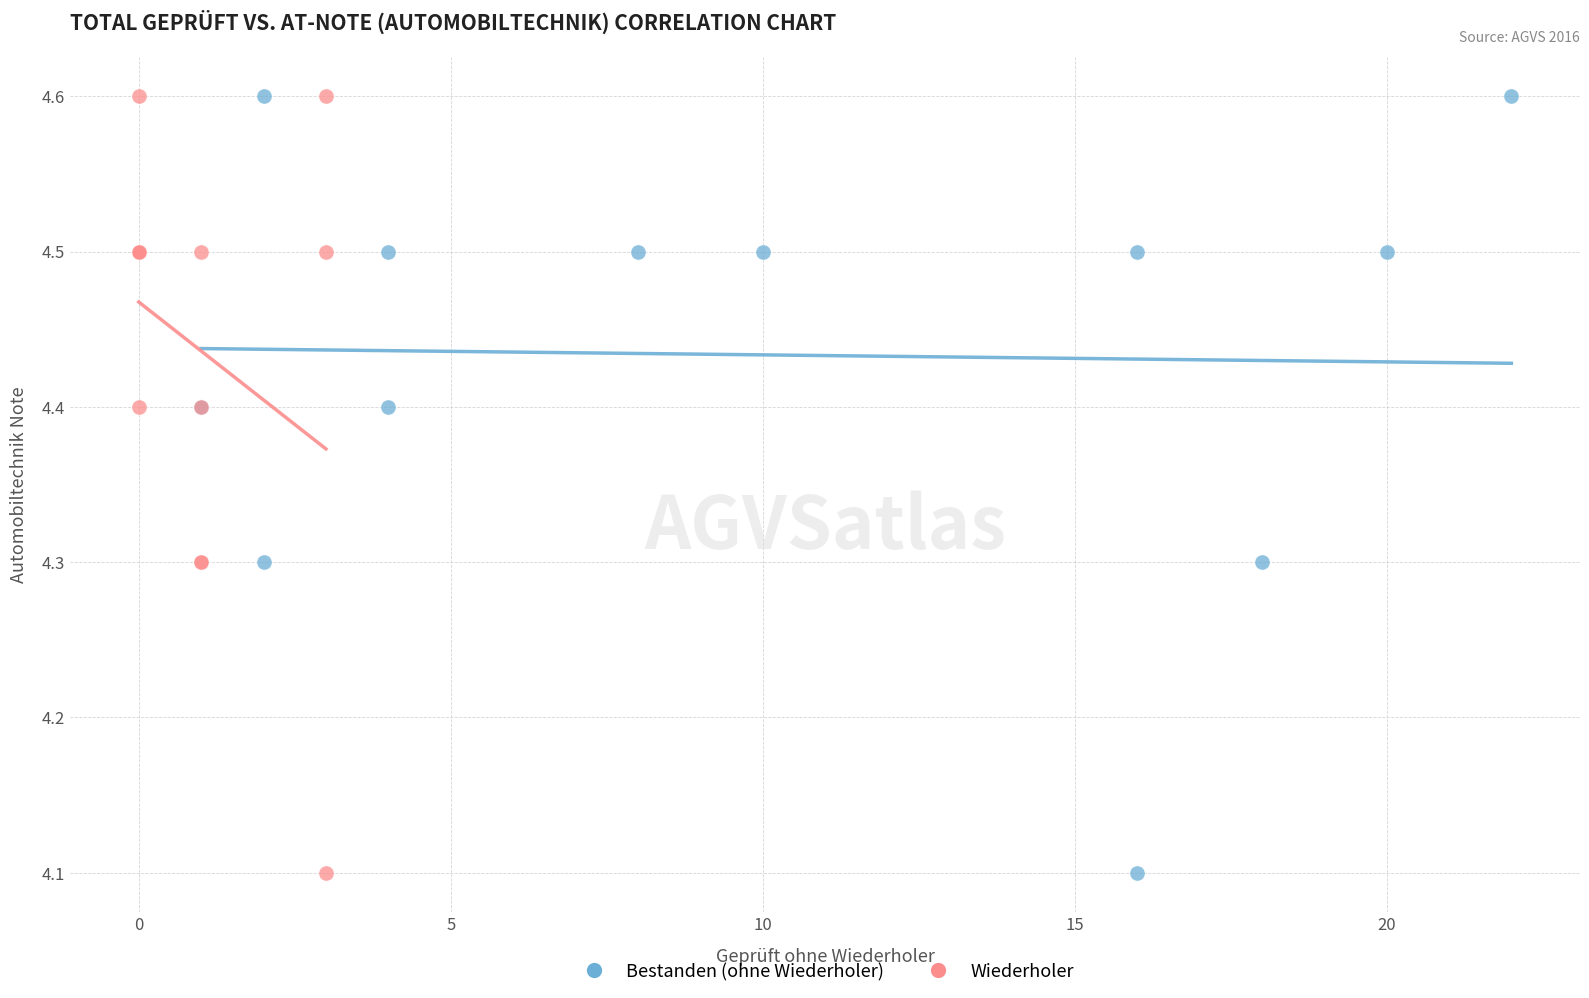

What are all the series names shown in the legend?

Bestanden (ohne Wiederholer), Wiederholer